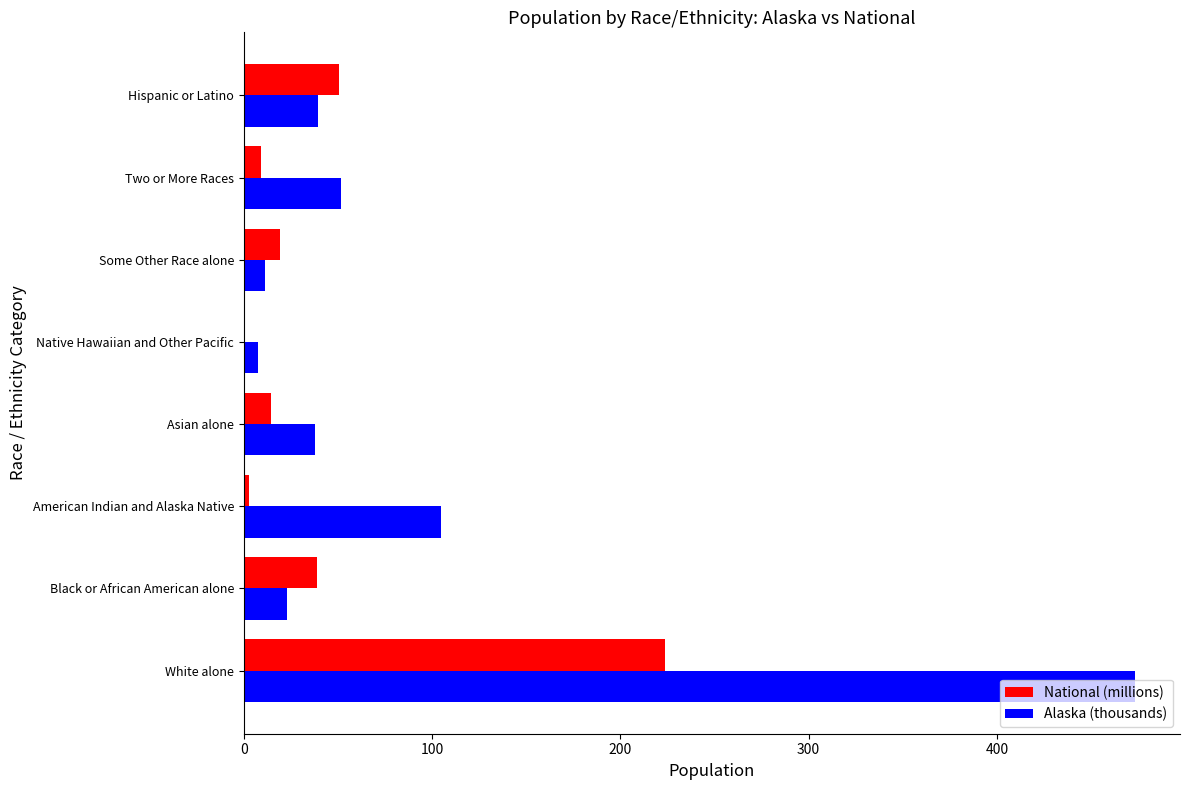

What is the sum of all National (millions) values?

359.2